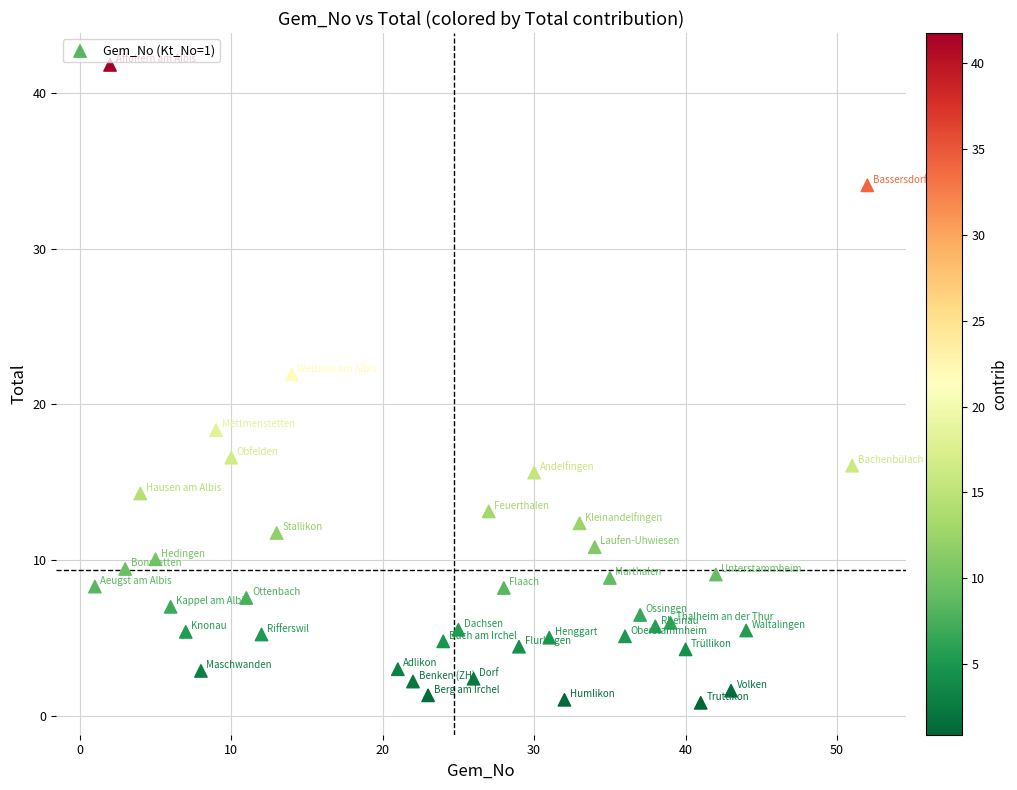

What Y value in the scatter plot is closest to 21?

21.9